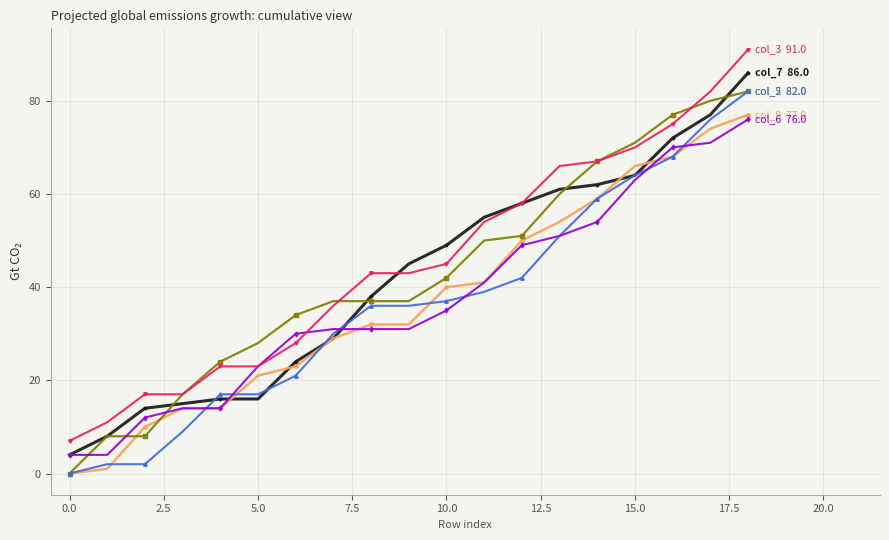

What is the maximum value shown in the chart?

91